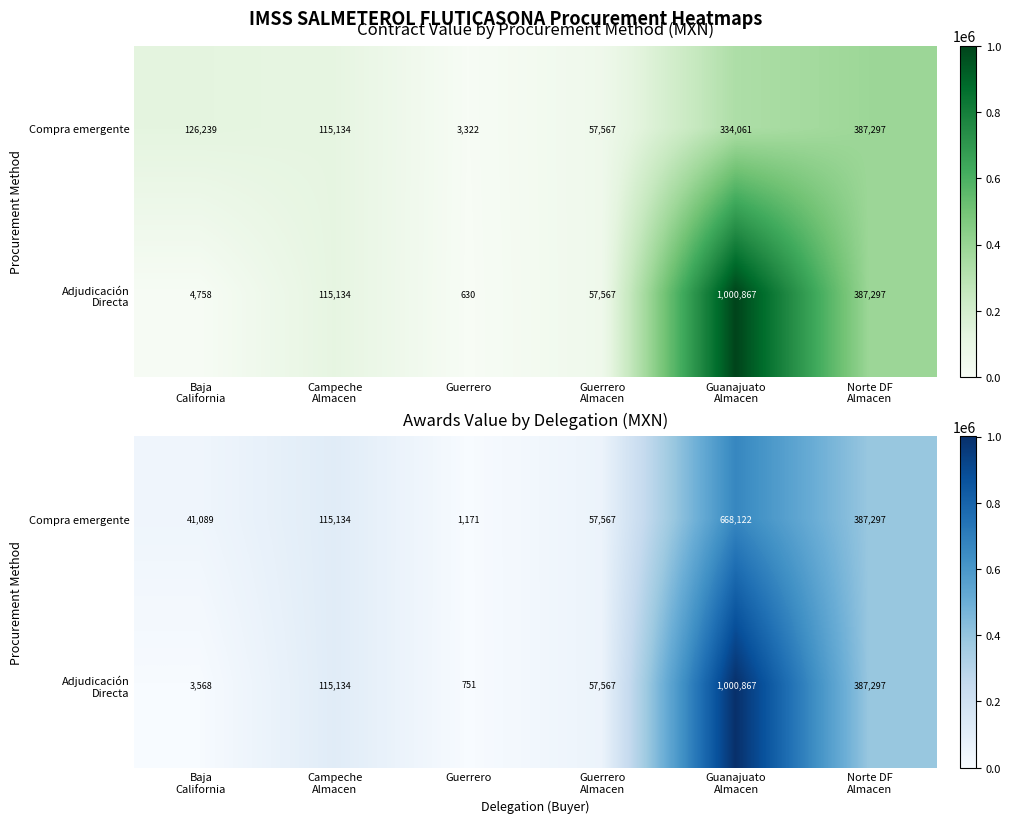

What is the sum of all Compra emergente values?

1270379.6